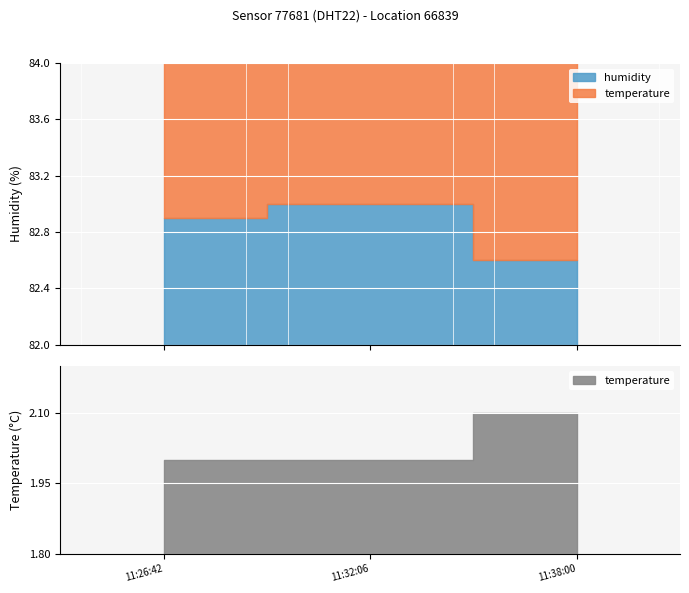

What is the ratio of the value at 11:38:00 to the value at 11:32:06?

1.0